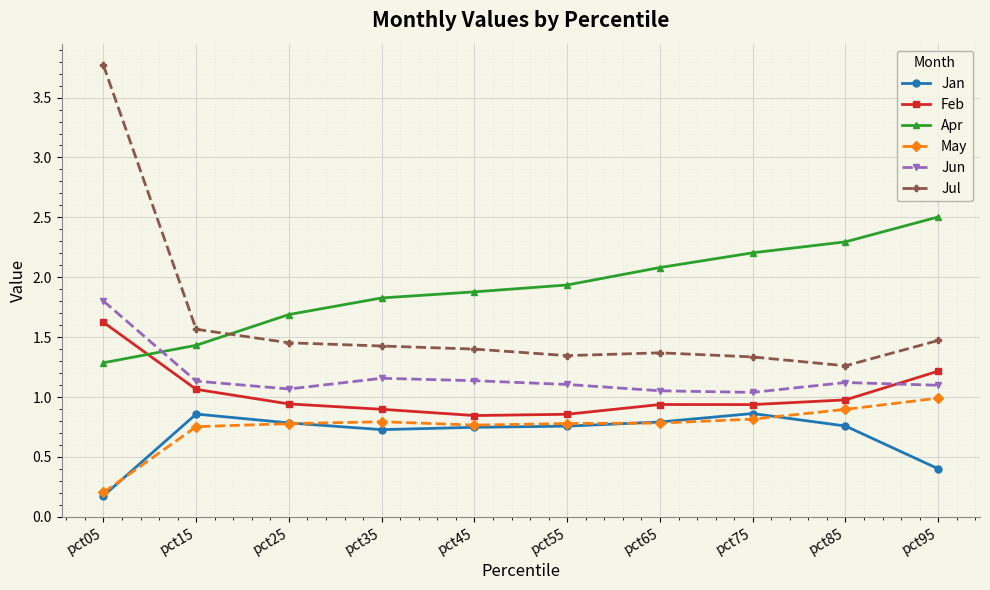

Is the value of Jul at pct75 greater than the value of Jan at pct15?

Yes